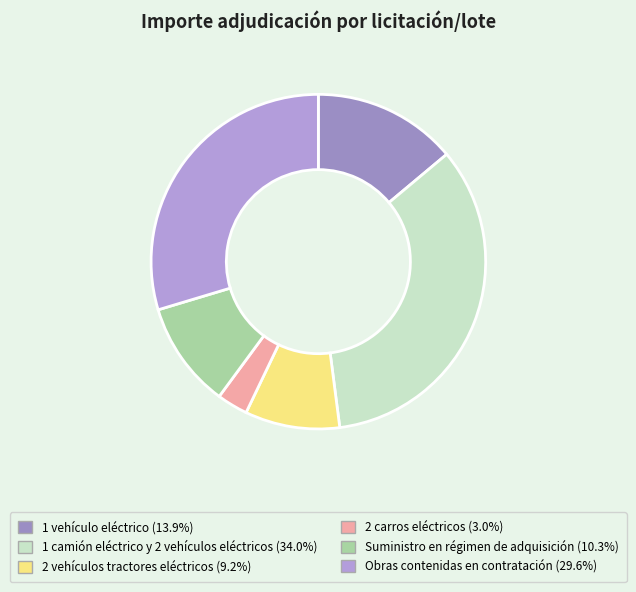

To the nearest percent, what percentage of the pie is Obras contenidas en contratación?

30%